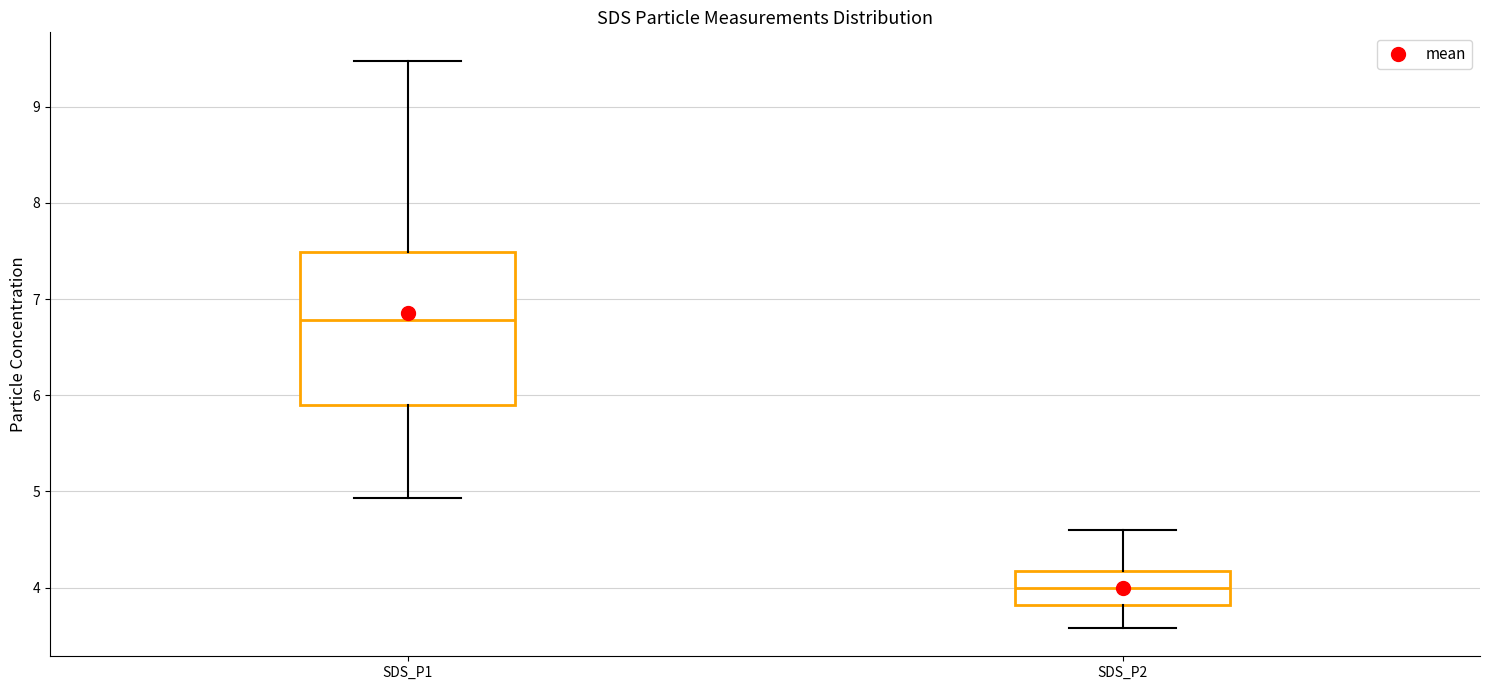

Which box has the highest median line?

SDS_P1